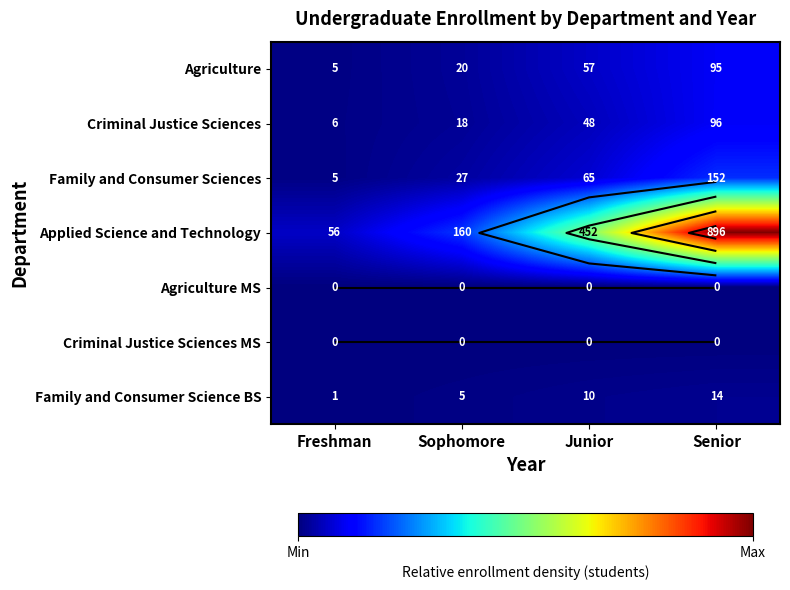

The value of Family and Consumer Sciences at Junior is 24. True or false?

False